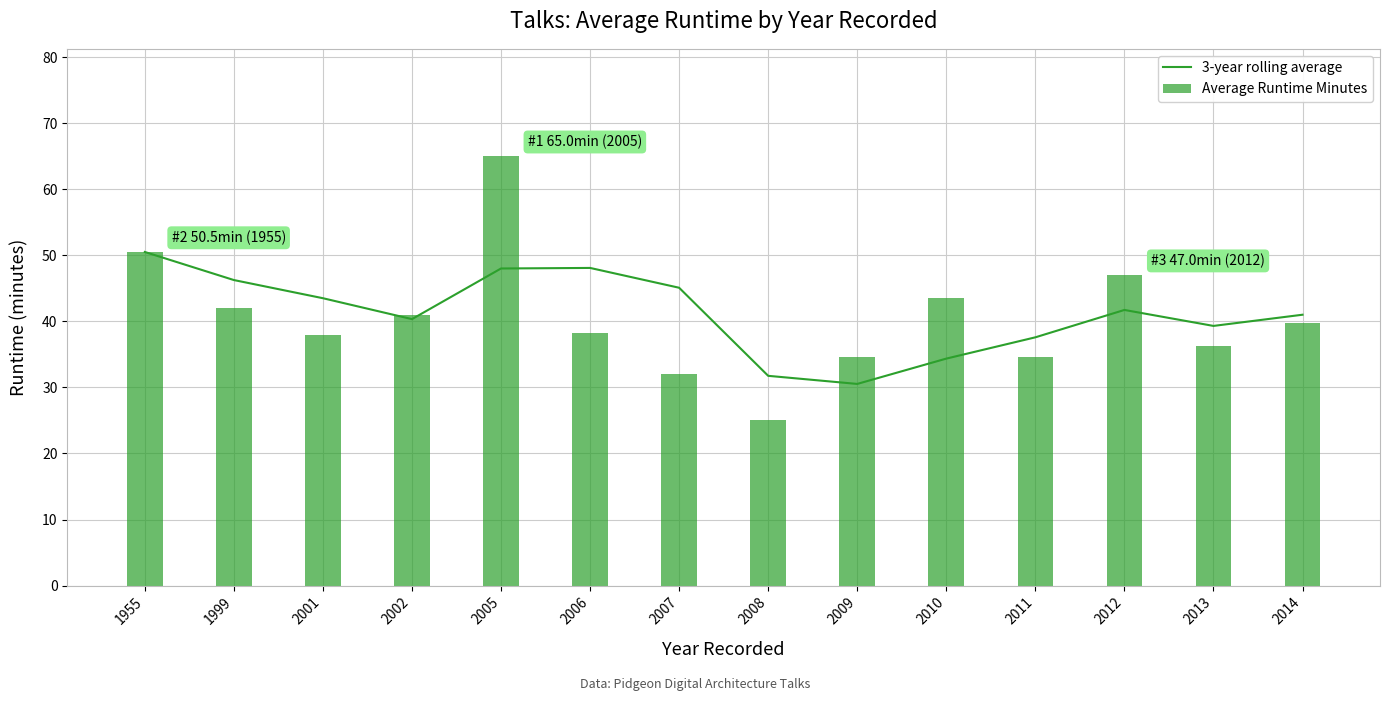

How many groups of bars are there?

14